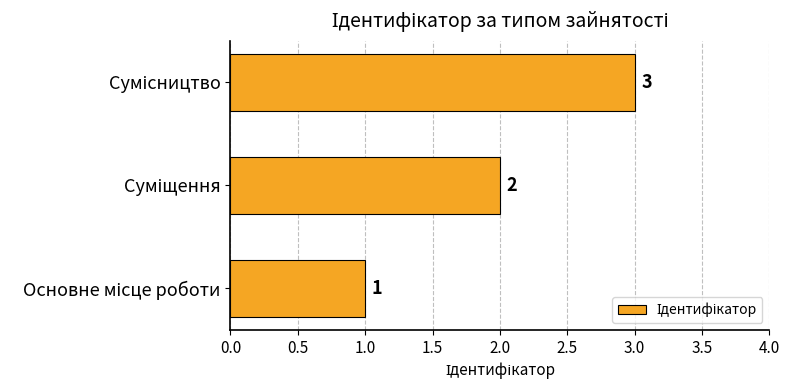

Does the chart contain any negative values?

No